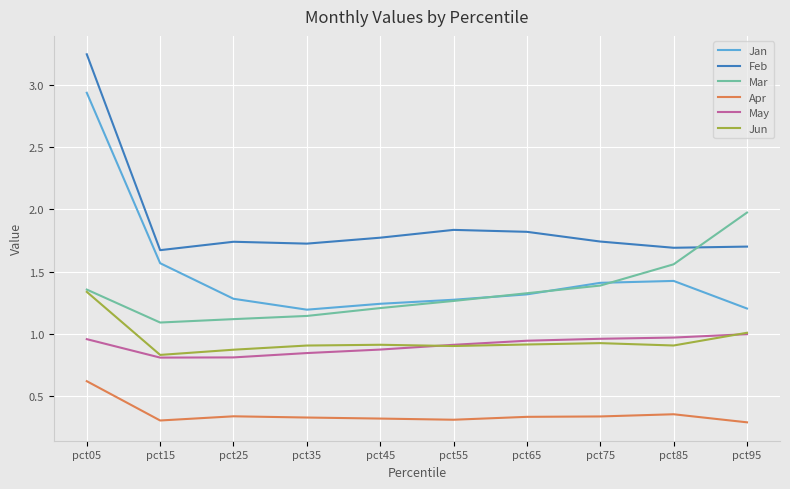

At which category does Jan reach its first local valley?

pct35